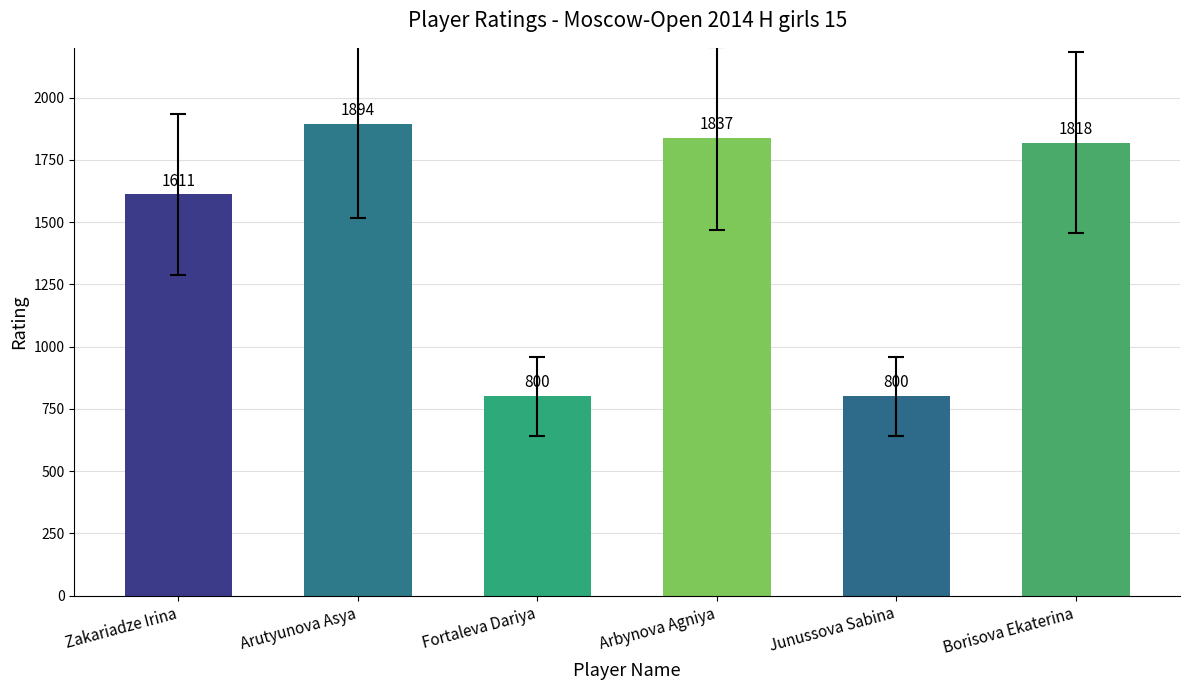

What is the change in value from Junussova Sabina to Borisova Ekaterina?

+1018